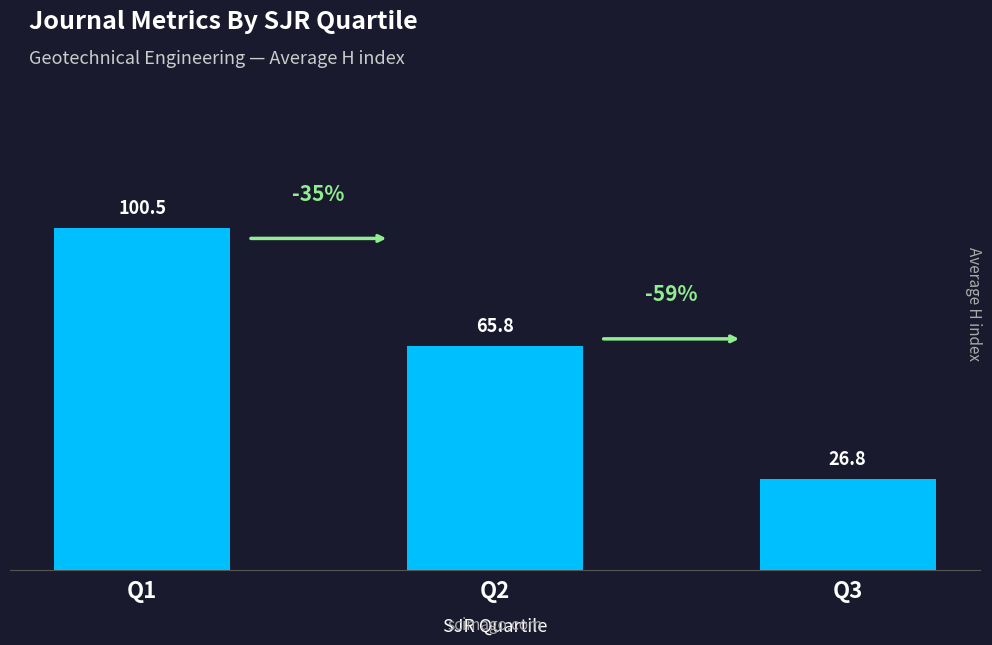

Reading right to left, what are all the values shown in this chart?

26.8	65.8	100.5